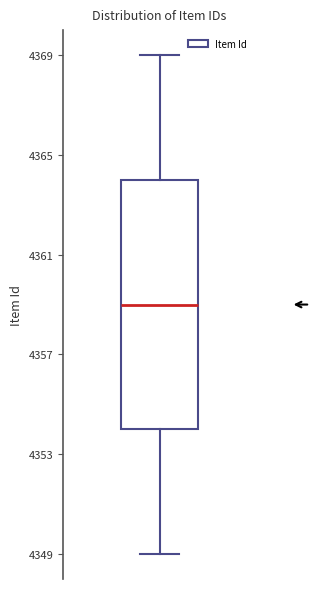

Where does the lower whisker of the box end on the y-axis? The values are not printed on the chart, so give them approximately, as read against the axis.

4349